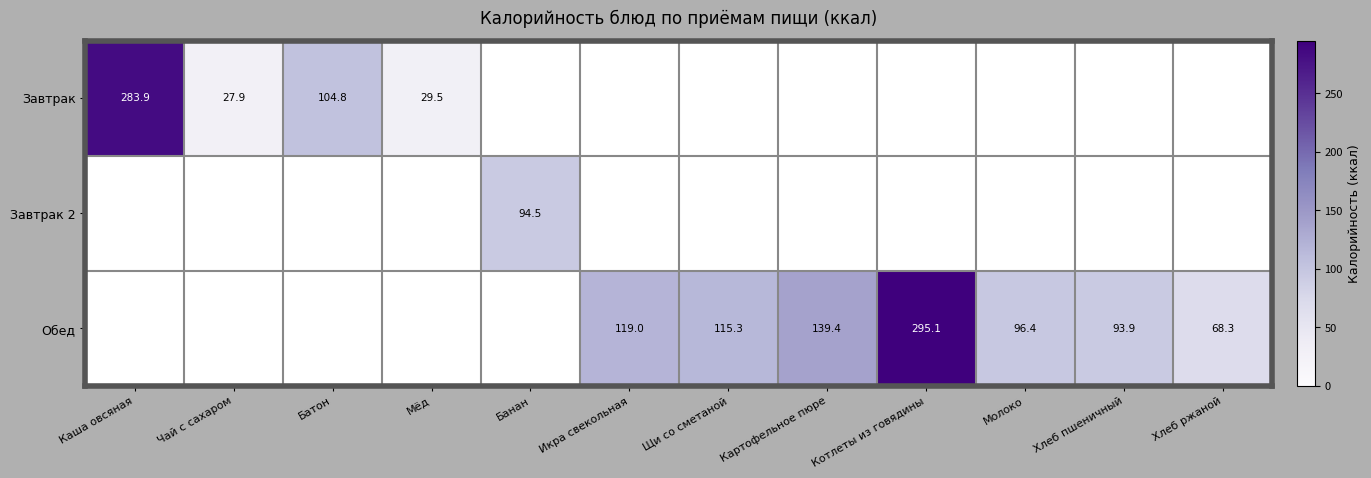

Count the number of data series in this chart.

3